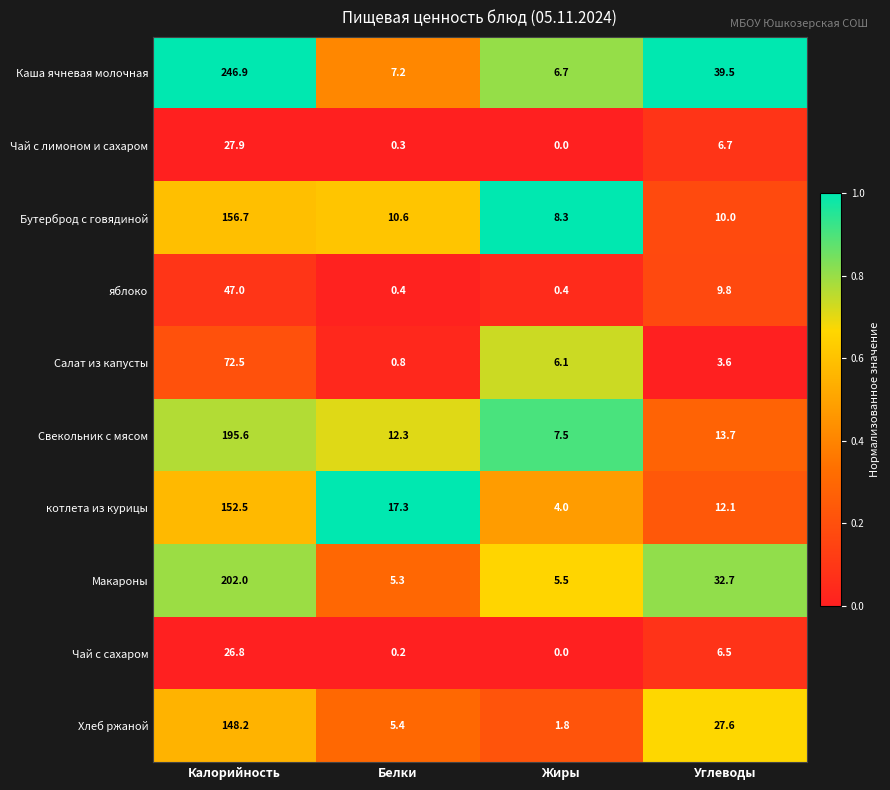

What is the maximum value shown in the chart?

246.9